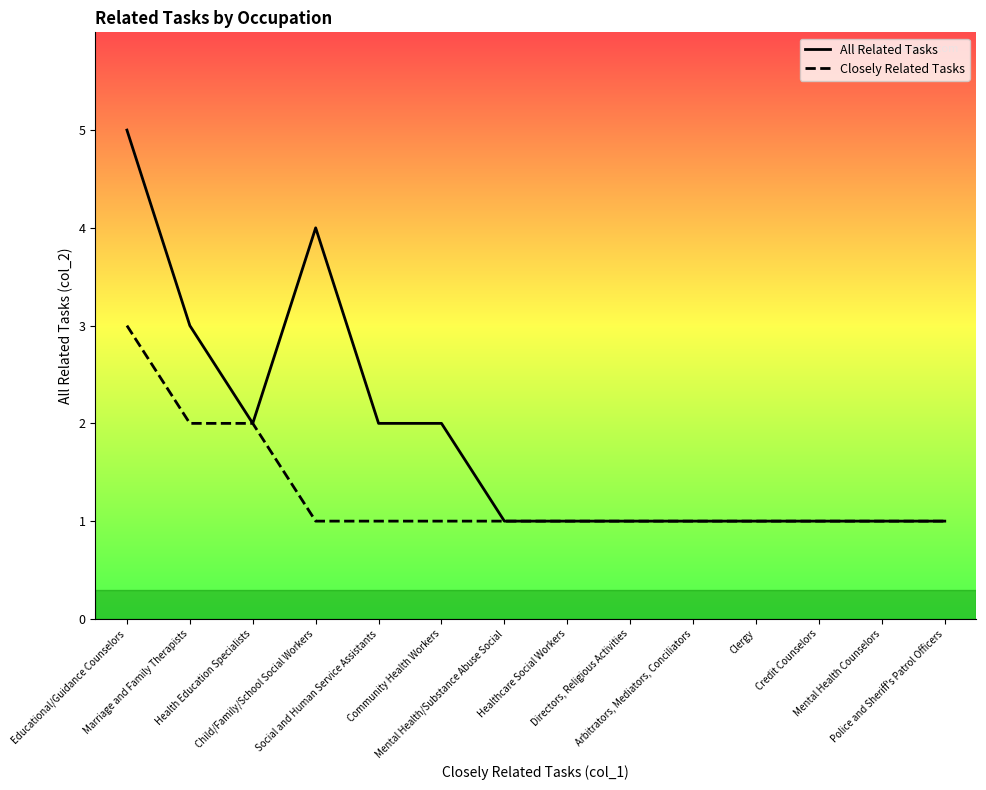

The value of Closely Related Tasks at Police and Sheriff's Patrol Officers is 1. True or false?

False